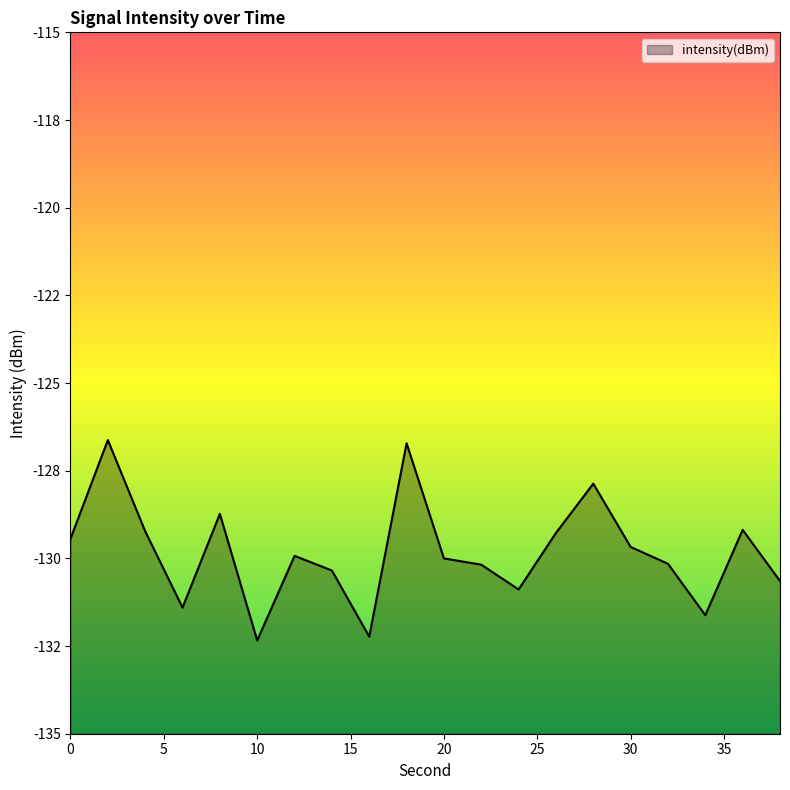

Rank the categories by value from lowest to highest.

10, 16, 34, 6, 24, 38, 14, 22, 32, 20, 12, 30, 0, 26, 4, 36, 8, 28, 18, 2